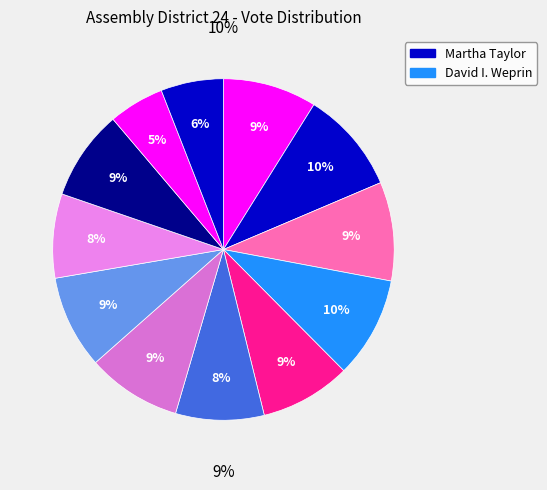

Is Ari Gershman the majority of the pie?

No